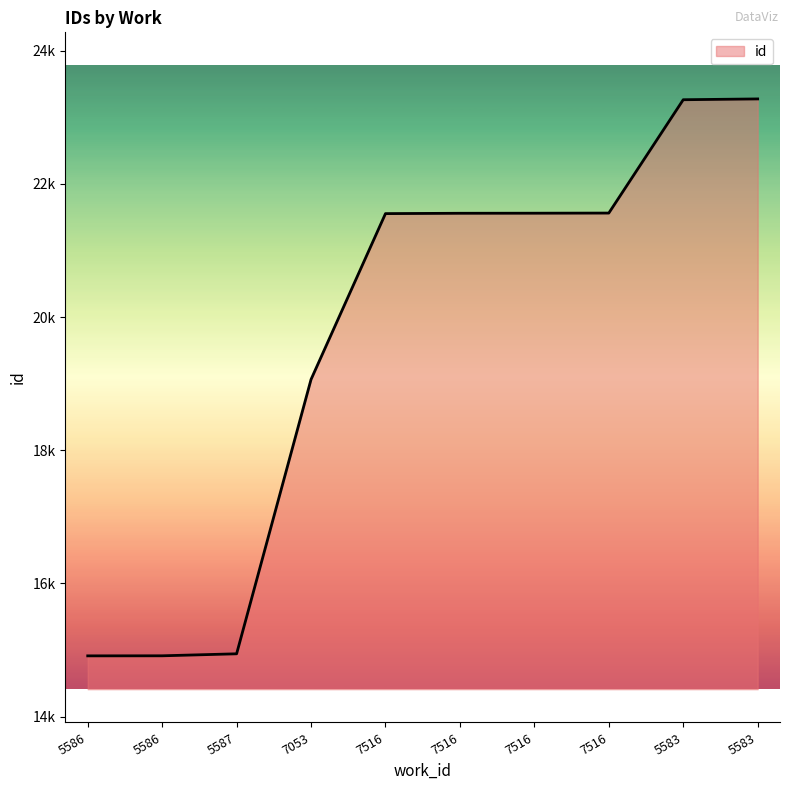

At which category does the chart reach its peak across all series?

5583